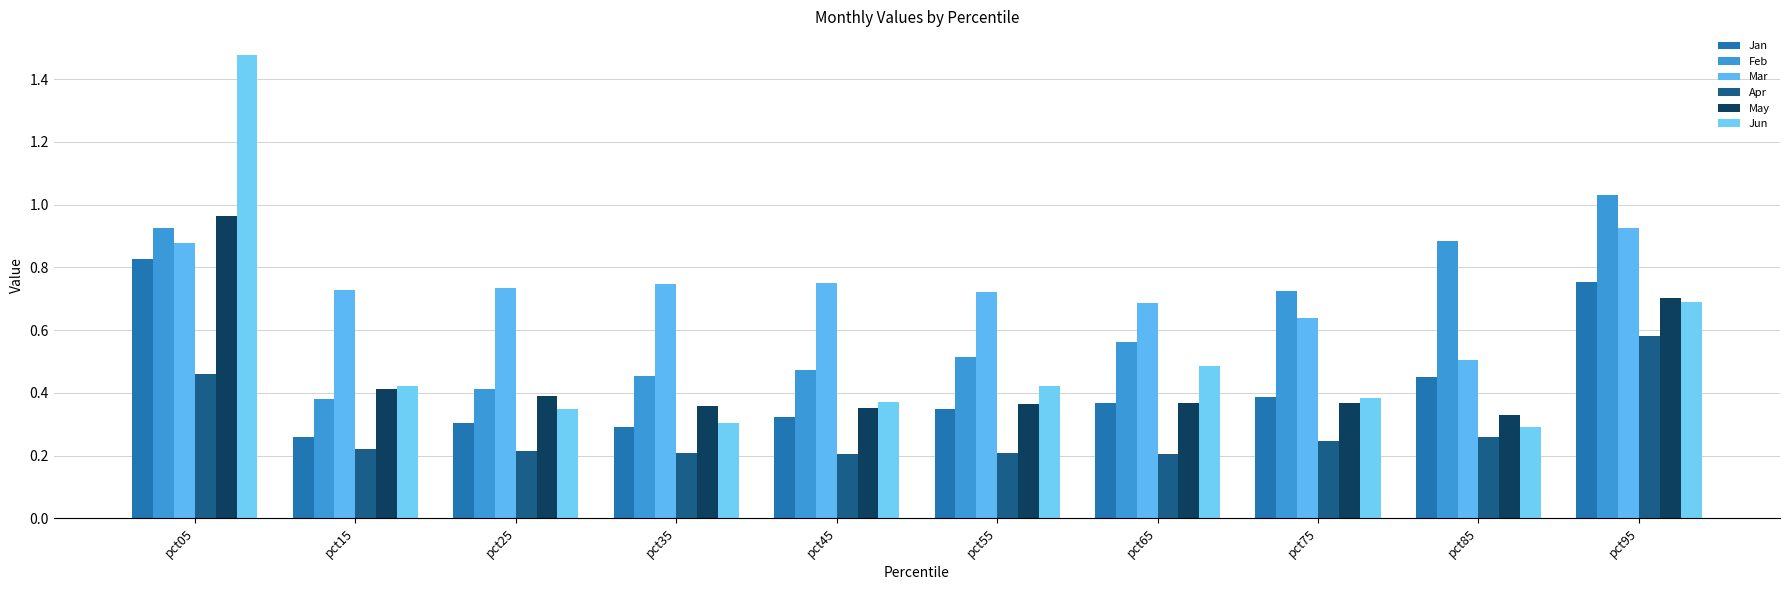

List the series in order of their peak value, lowest first.

Apr, Jan, Mar, May, Feb, Jun